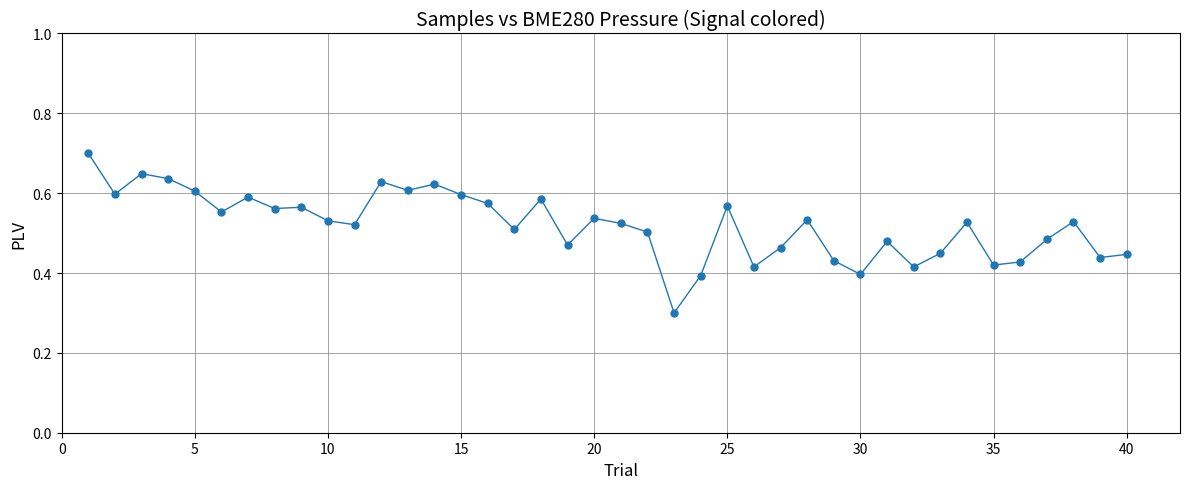

What is the greatest value displayed?

0.7